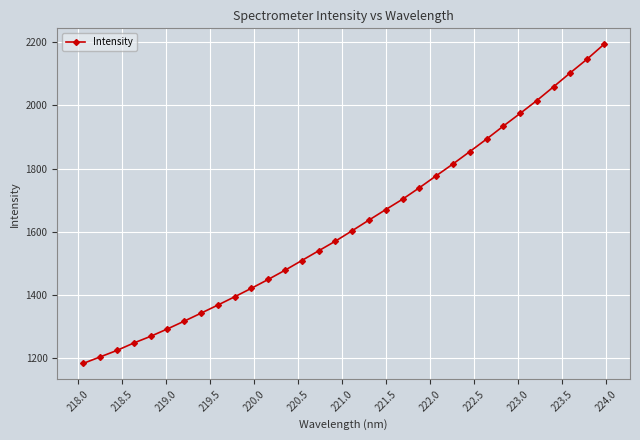

What is the maximum value shown in the chart?

2193.5